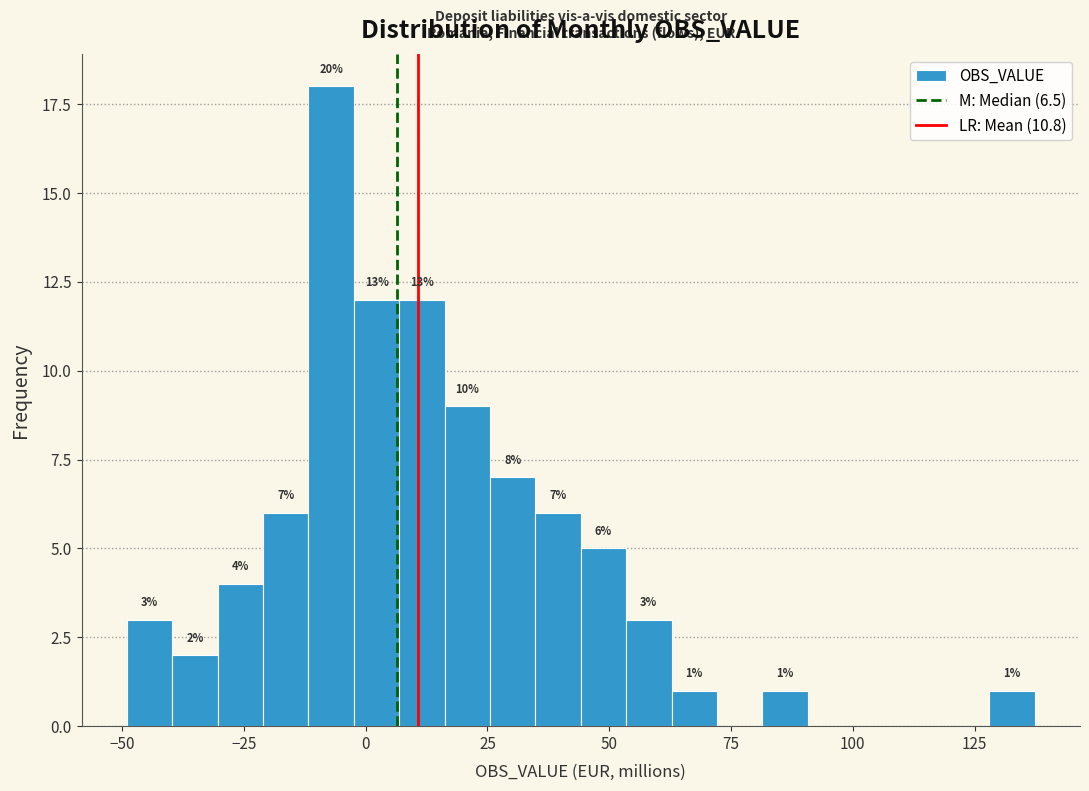

Read against the x-axis, roughly where is the centre of the tallest bar?

-5